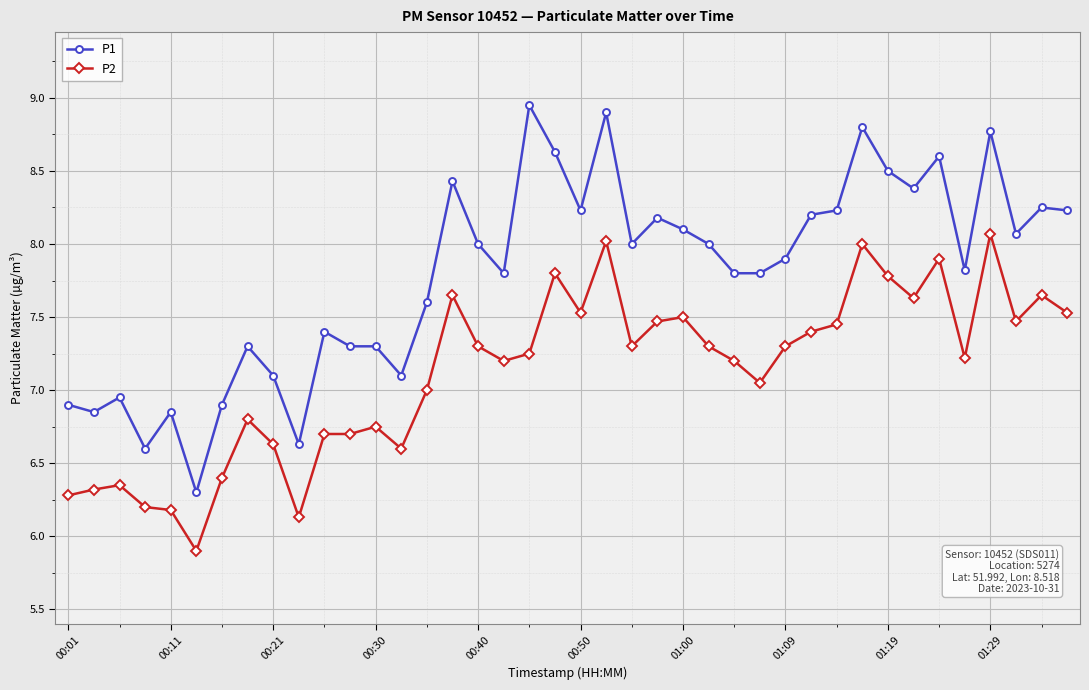

What is the smallest value displayed?

5.9